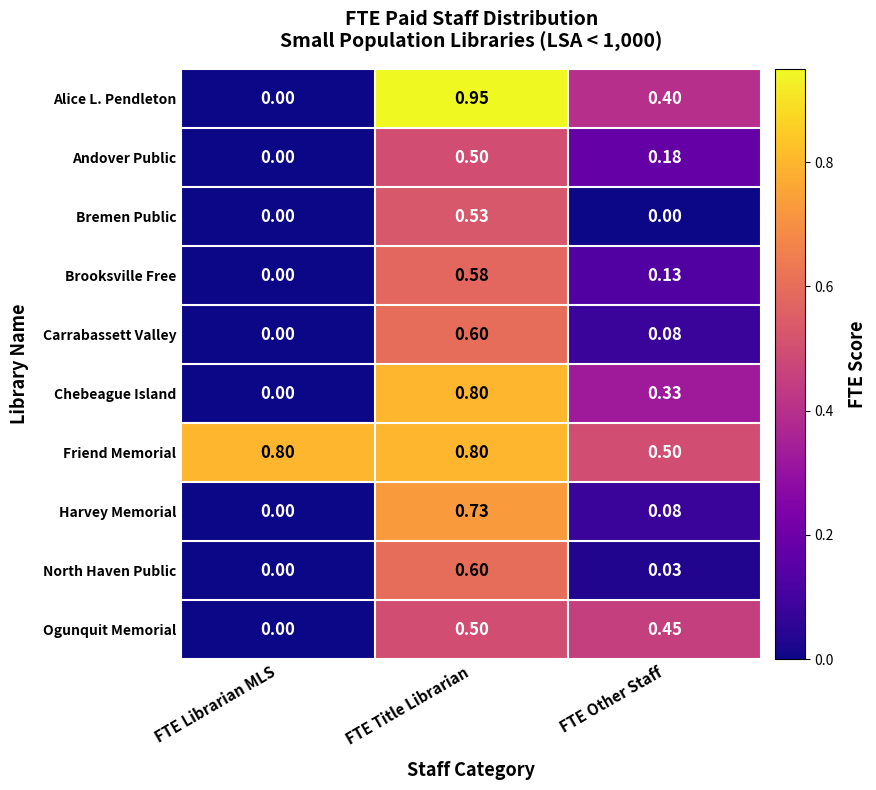

Which category has the highest value across all series?

FTE Title Librarian